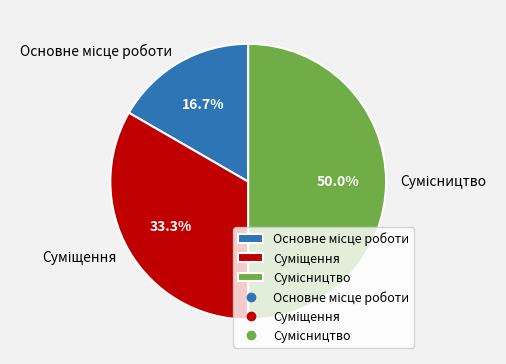

The Сумісництво slice represents 50% of the pie. True or false?

True